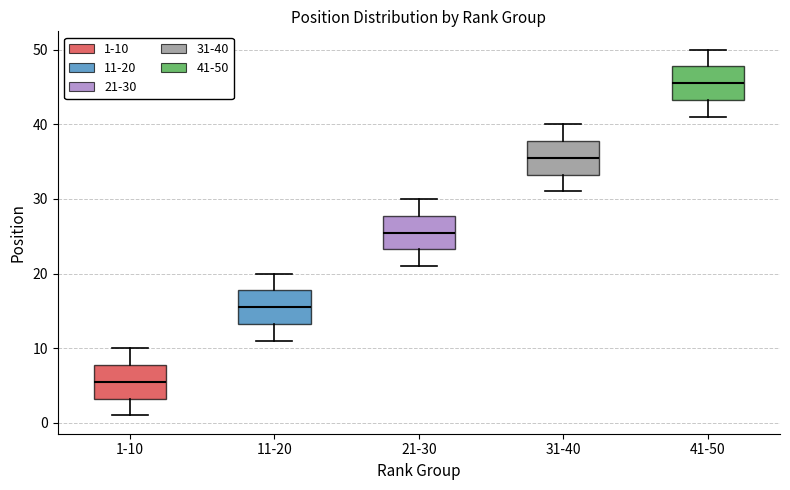

Where does the lower whisker of the box for 1-10 end on the y-axis? The values are not printed on the chart, so give them approximately, as read against the axis.

1